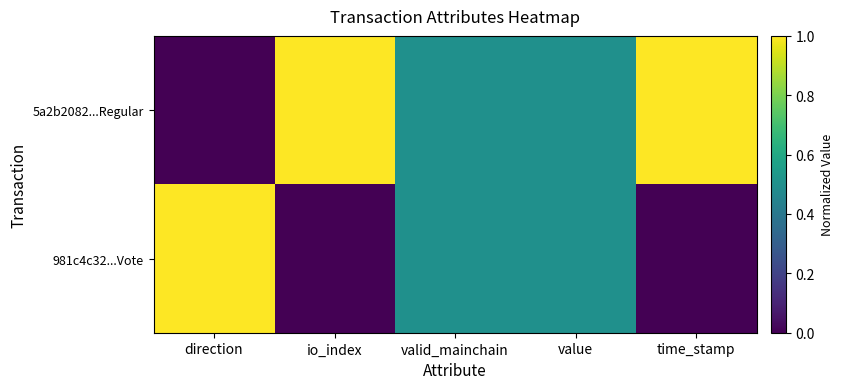

Which series has the largest total across all categories?

5a2b2082...Regular